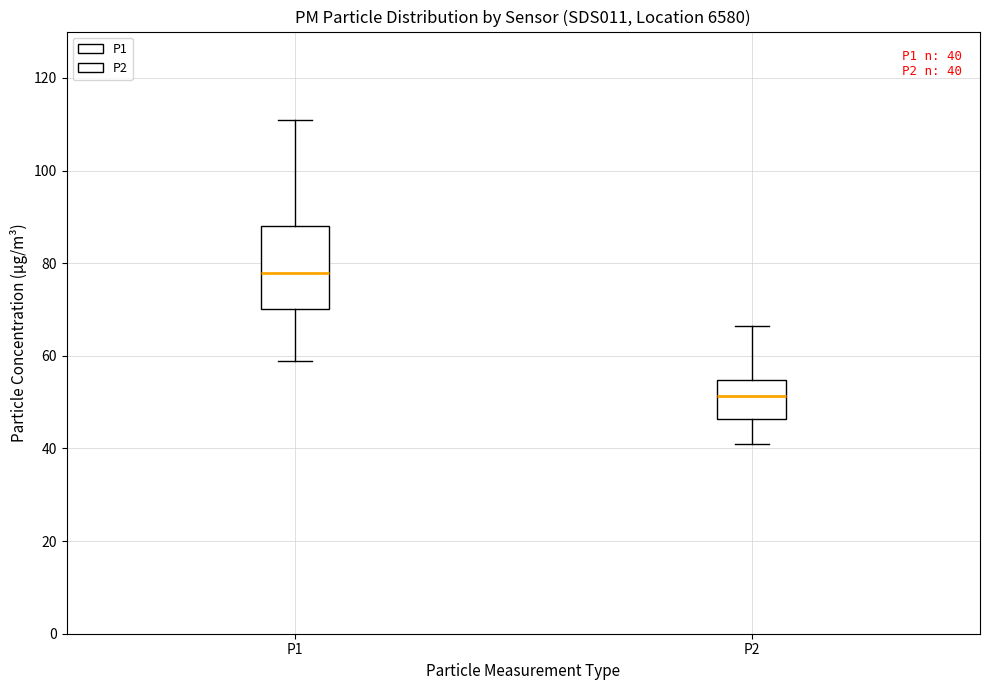

Comparing the boxes themselves (not the whiskers), which one is the tallest?

P1